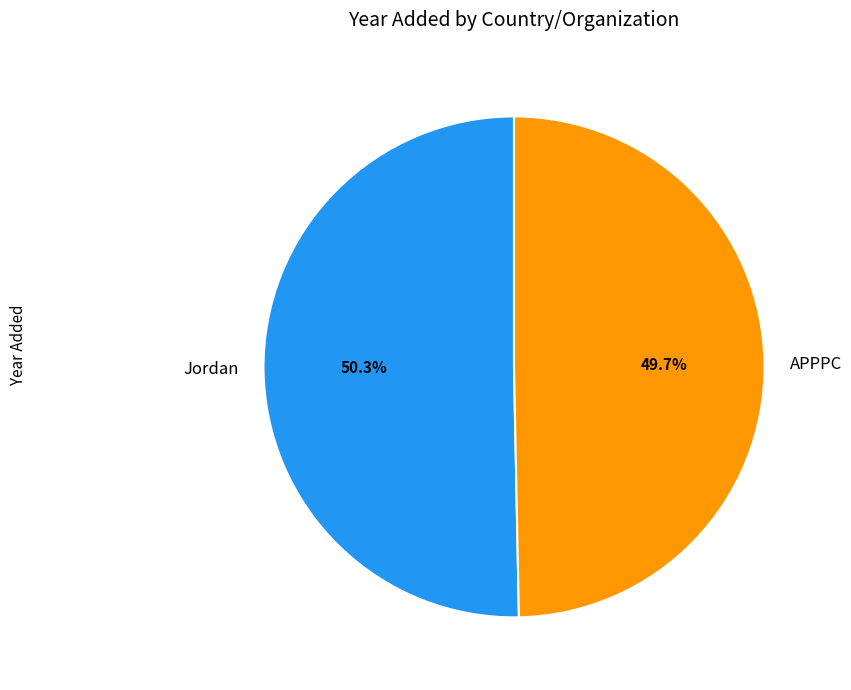

How many segments does this pie chart have?

2